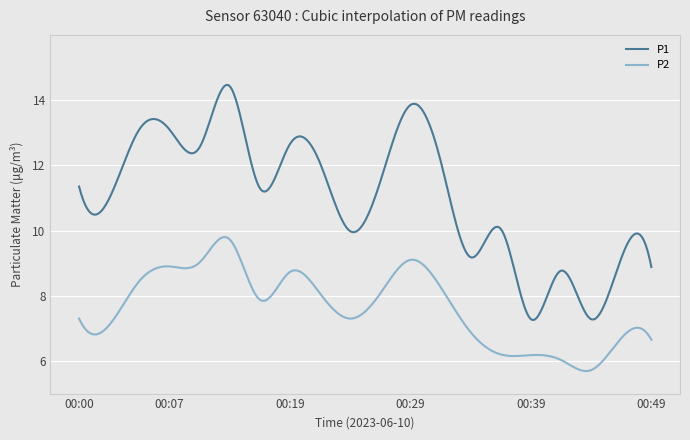

Which series has the widest spread of values?

P1